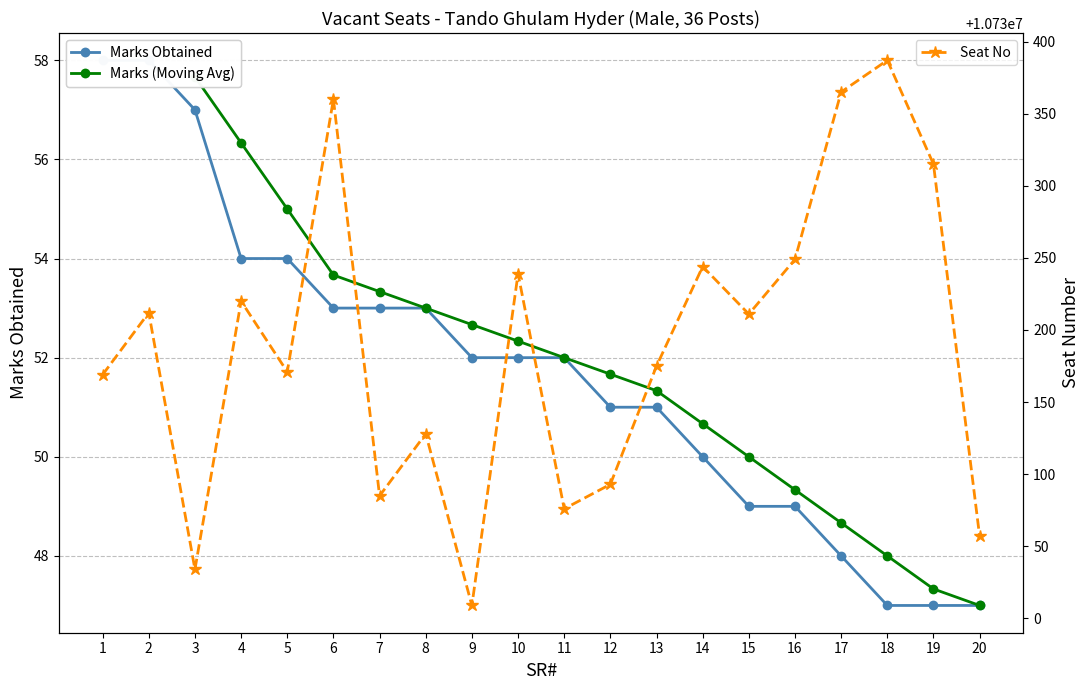

The Marks Obtained series shows 76 at 16. True or false?

False